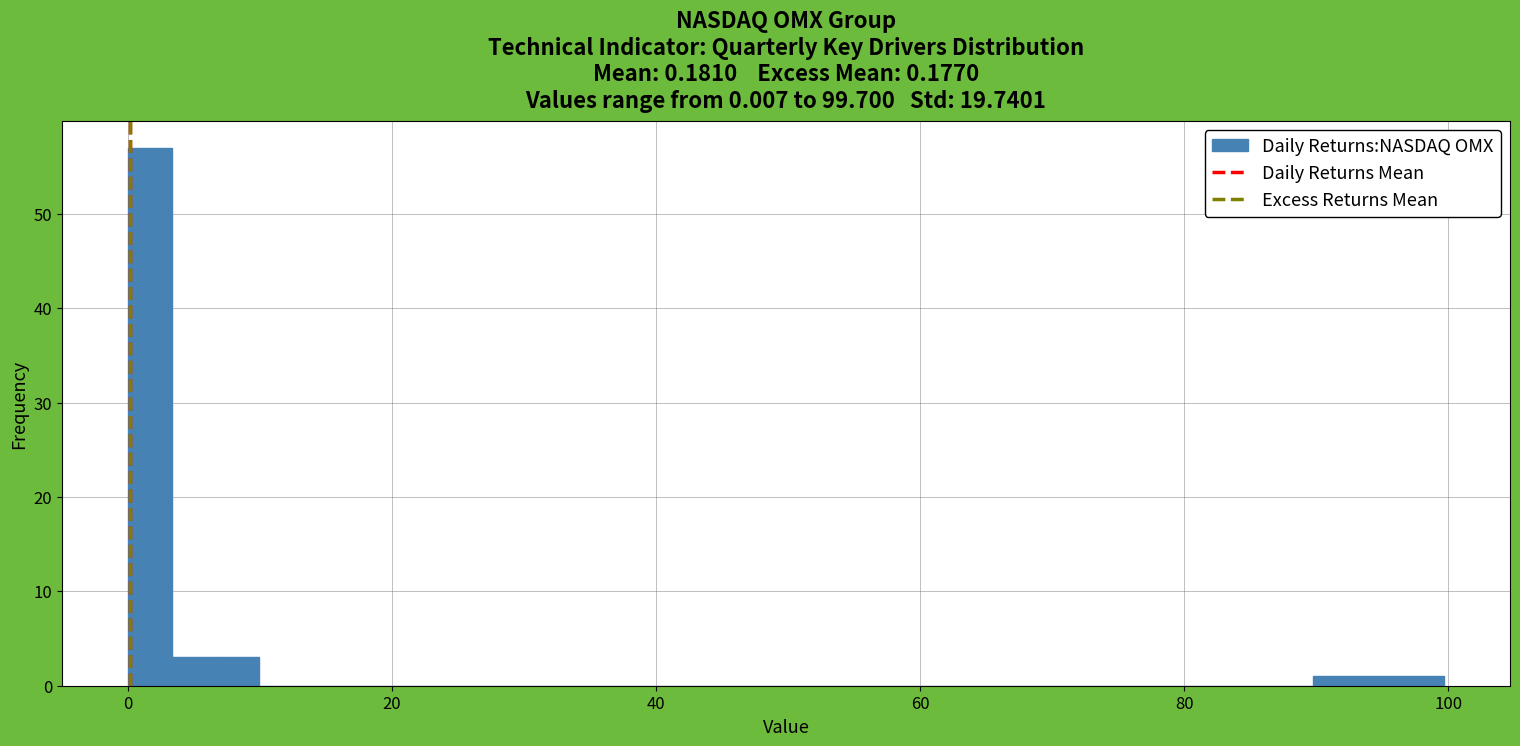

Read against the x-axis, roughly where is the centre of the tallest bar?

2